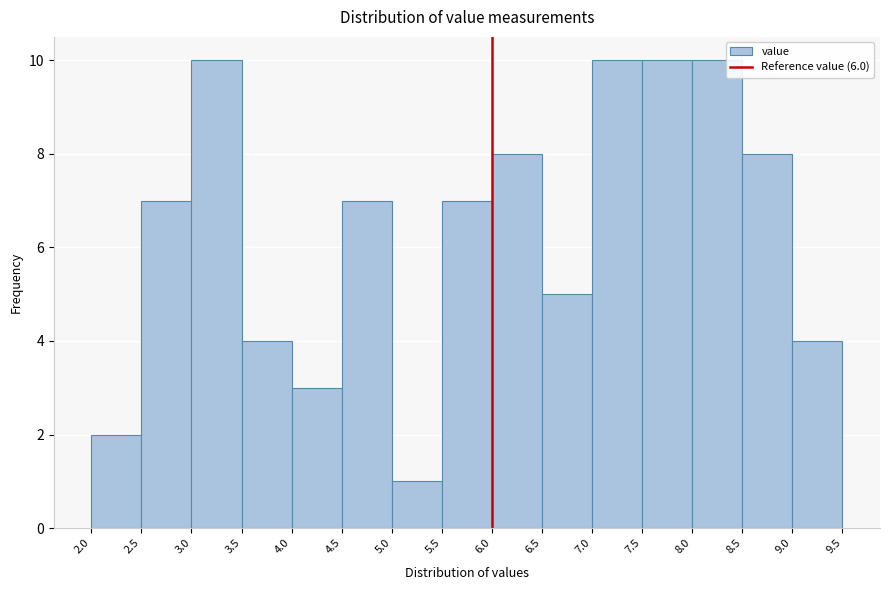

Reading left to right, list every bar in this chart as the range it spans on the x-axis followed by its height. The values are not printed on the chart, so give them approximately, as read against the axis.

2.0 to 2.5: 2
2.5 to 3.0: 7
3.0 to 3.5: 10
3.5 to 4.0: 4
4.0 to 4.5: 3
4.5 to 5.0: 7
5.0 to 5.5: 1
5.5 to 6.0: 7
6.0 to 6.5: 8
6.5 to 7.0: 5
7.0 to 7.5: 10
7.5 to 8.0: 10
8.0 to 8.5: 10
8.5 to 9.0: 8
9.0 to 9.5: 4